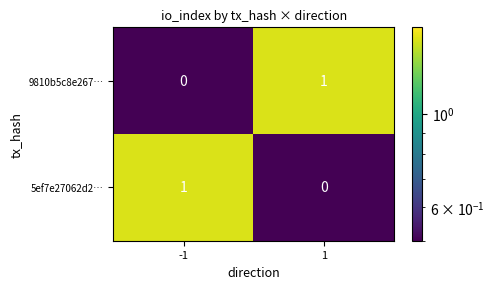

At -1, list the series in order from smallest to largest.

9810b5c8e267…, 5ef7e27062d2…